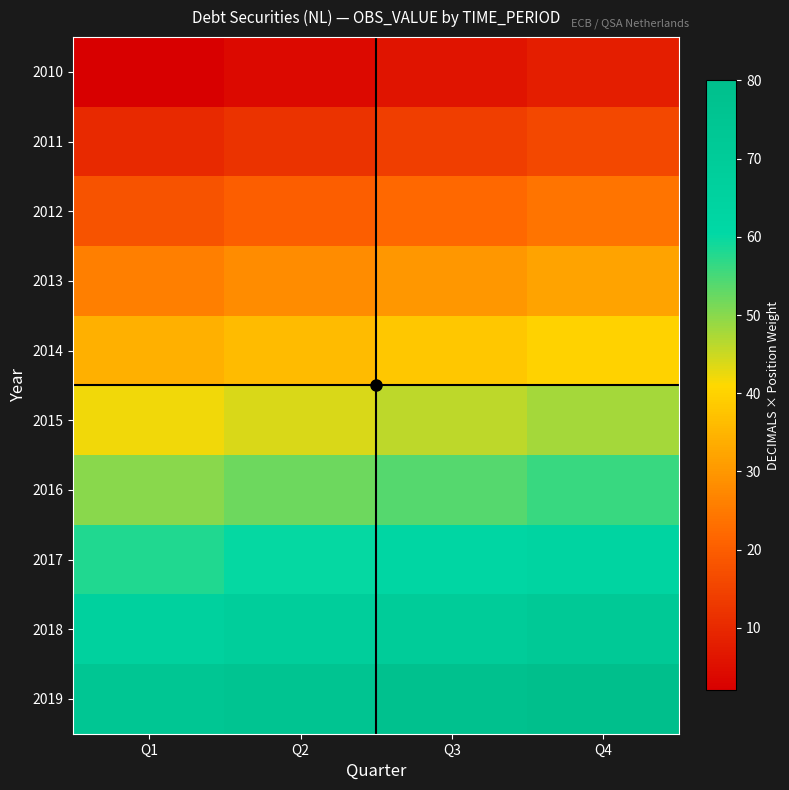

Which series has the largest total across all categories?

2019